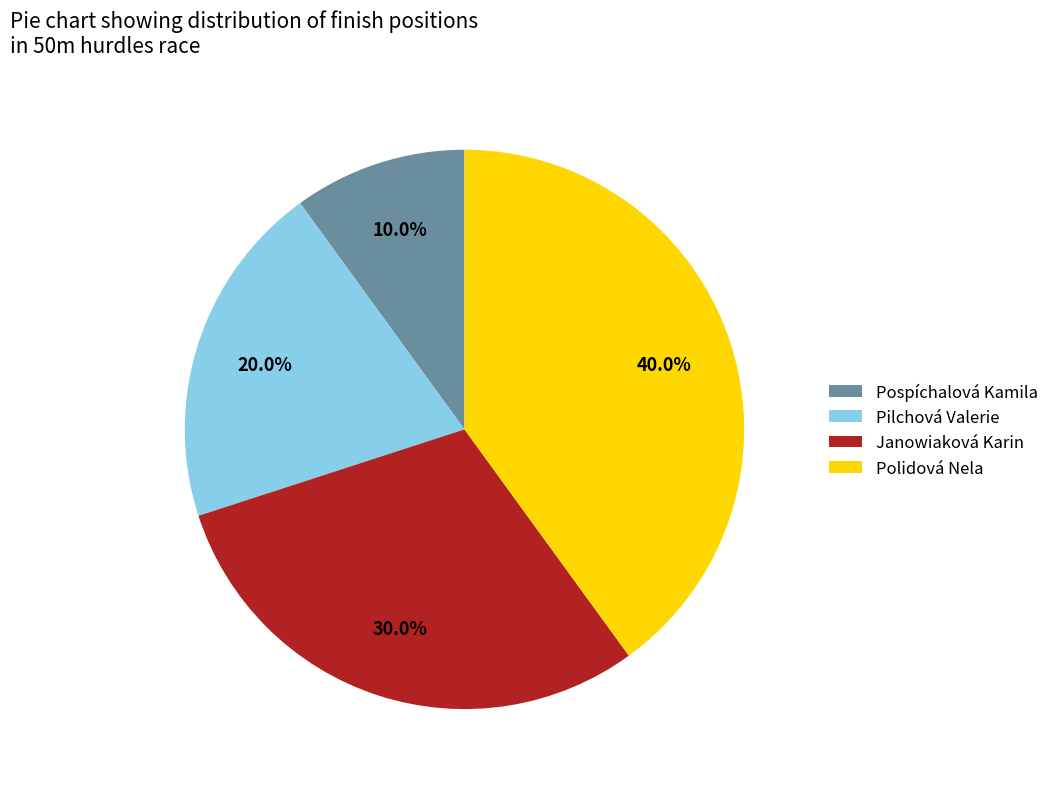

To the nearest percent, what portion does Pilchová Valerie represent?

20%